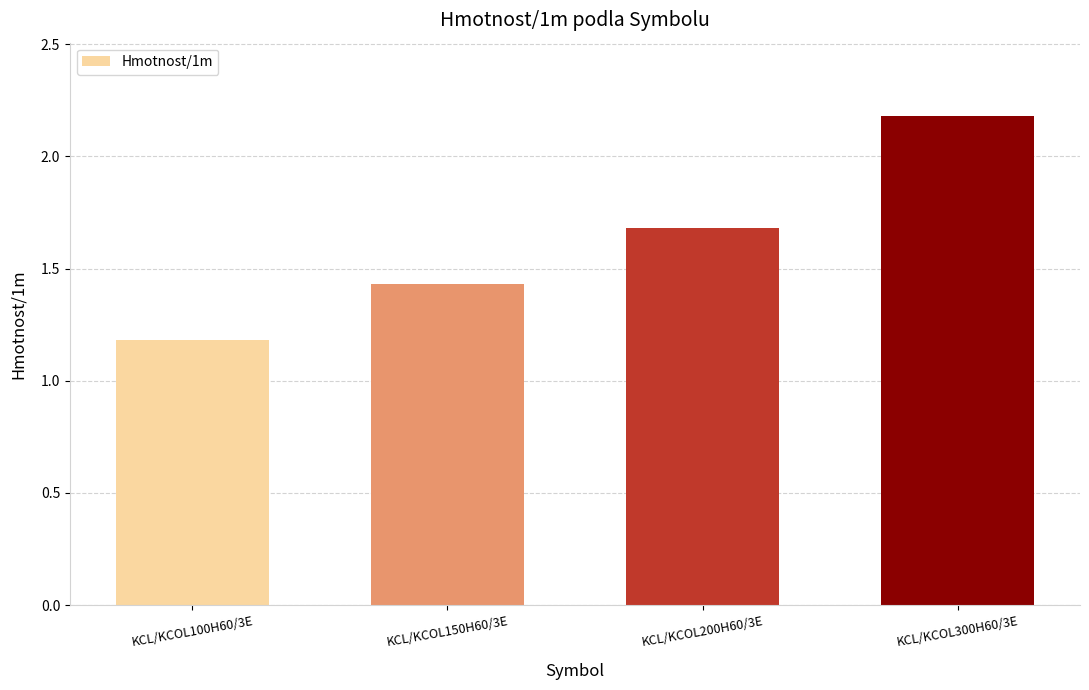

What is the smallest value displayed?

1.2